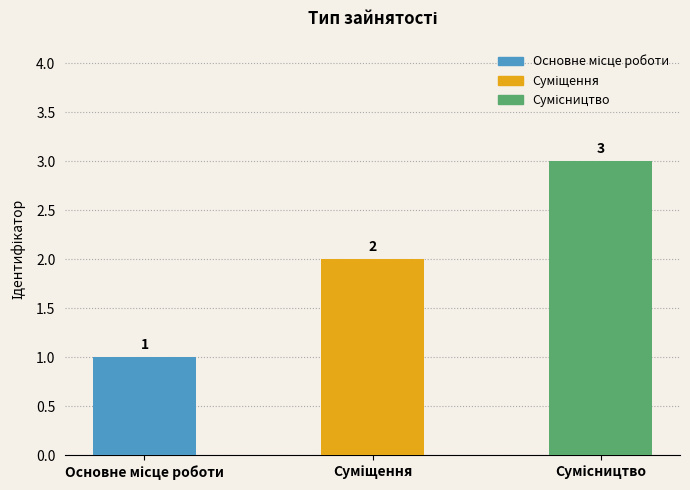

Count the values in the range 1 to 3.

3